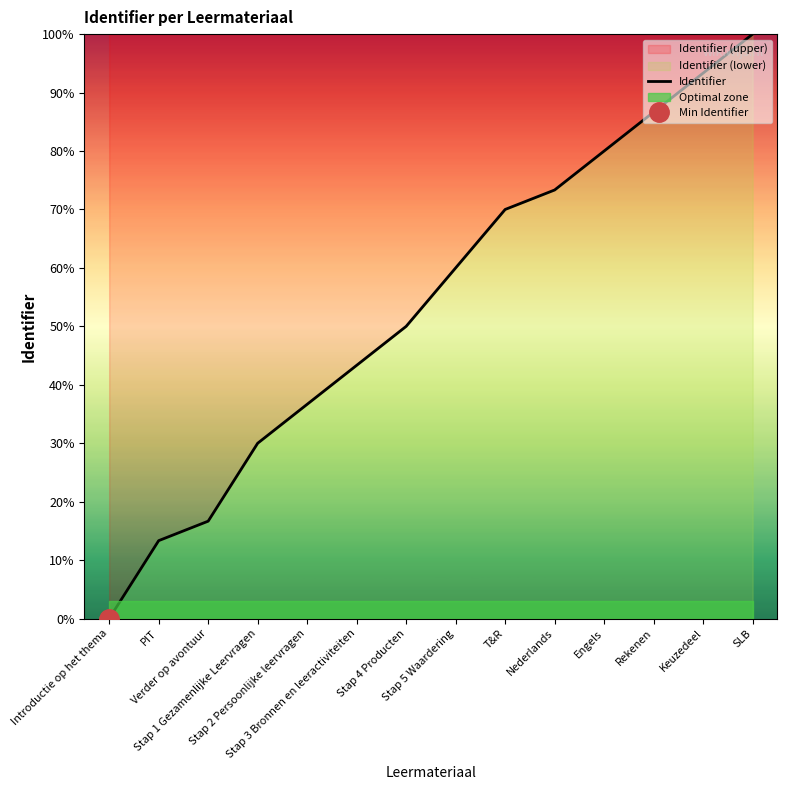

Rank the categories by value from highest to lowest.

SLB, Keuzedeel, Rekenen, Engels, Nederlands, T&R, Stap 5 Waardering, Stap 4 Producten, Stap 3 Bronnen en leeractiviteiten, Stap 2 Persoonlijke leervragen, Stap 1 Gezamenlijke Leervragen, Verder op avontuur, PIT, Introductie op het thema